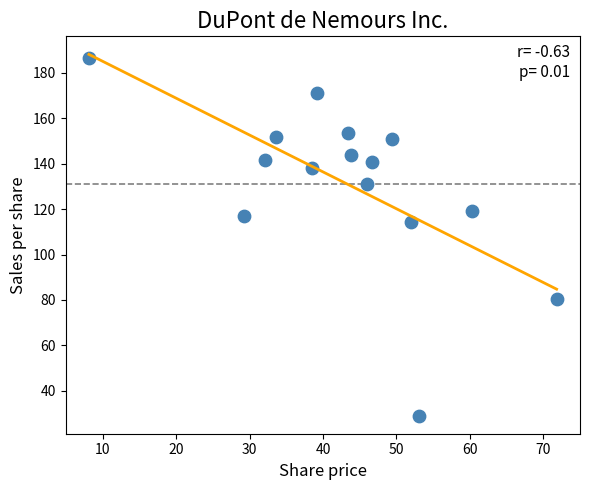

What is the range of X values (max minus min)?

63.7